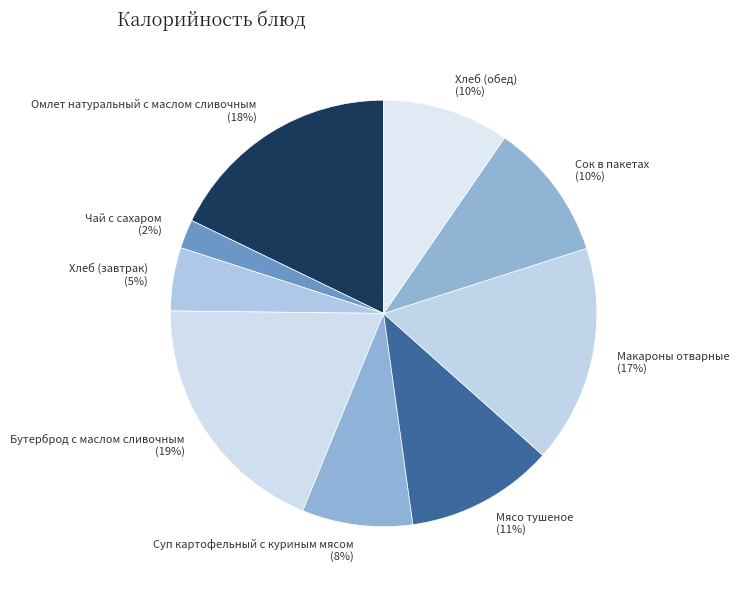

Is there a majority slice in this chart?

No